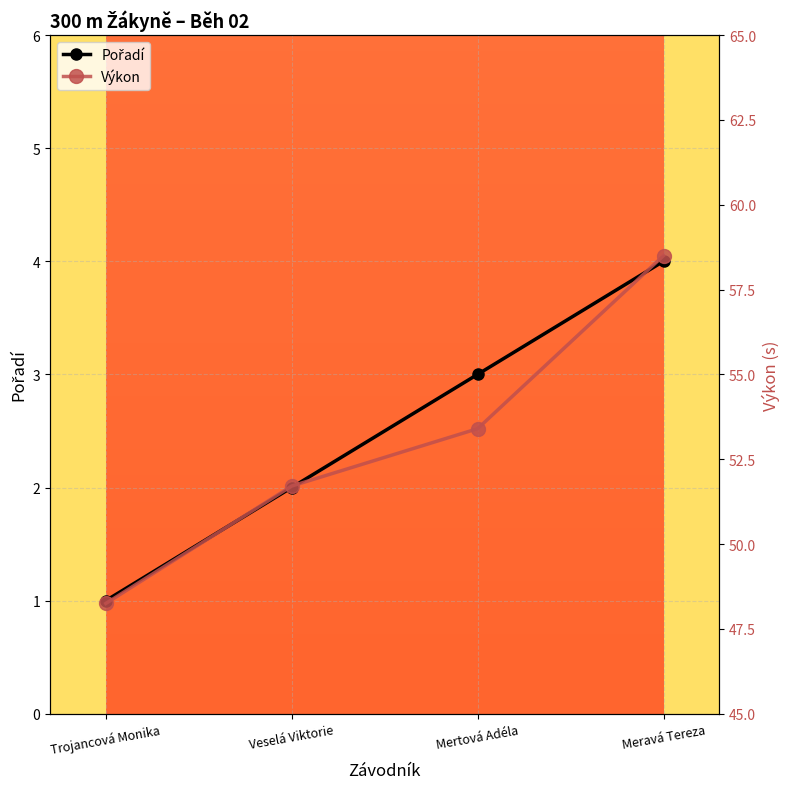

How many distinct data groups are displayed?

2